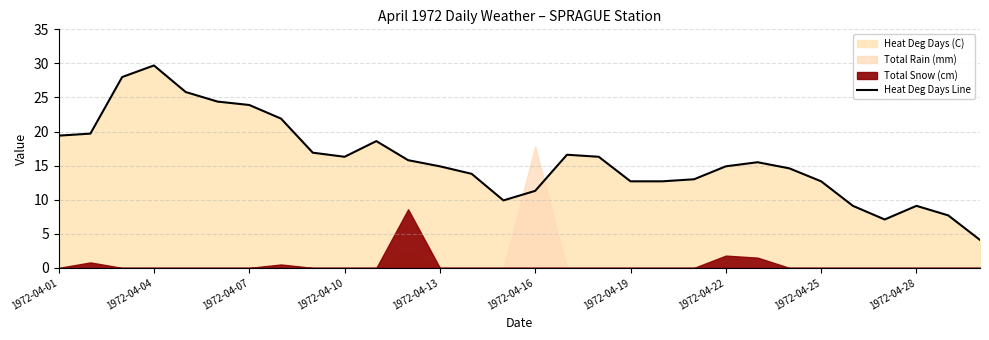

The Heat Deg Days Line series shows 6.1 at 1972-04-22. True or false?

False